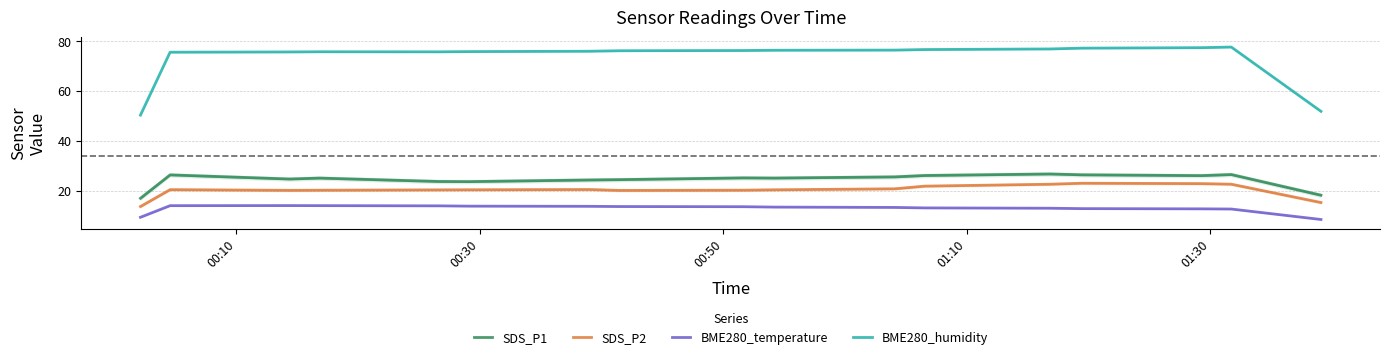

True or false: SDS_P2 and BME280_temperature intersect in this chart.

False